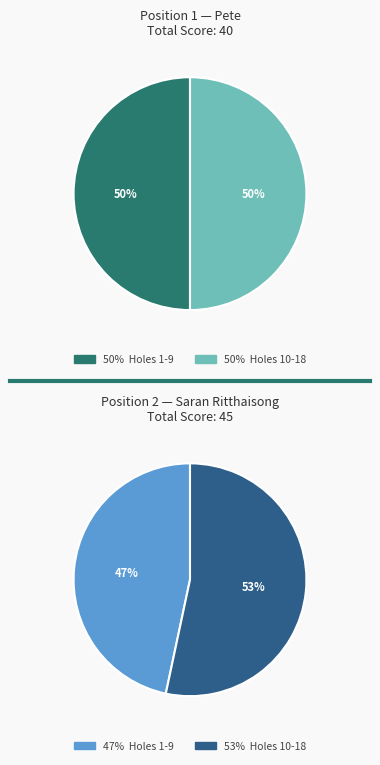

Combined, do Pete and 13 account for over 50%?

No